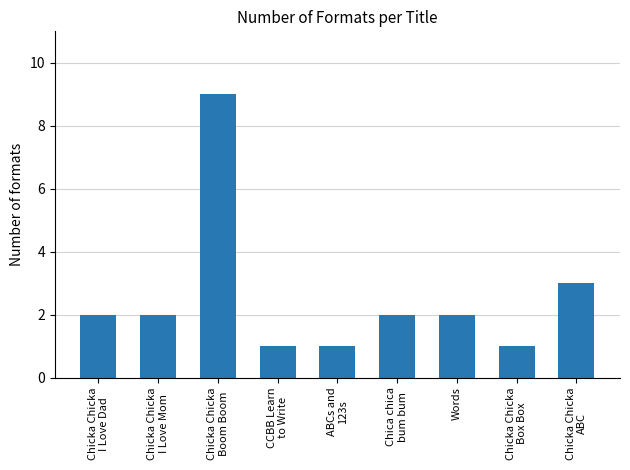

The chart shows a value of 1 at CCBB Learn
to Write. True or false?

True